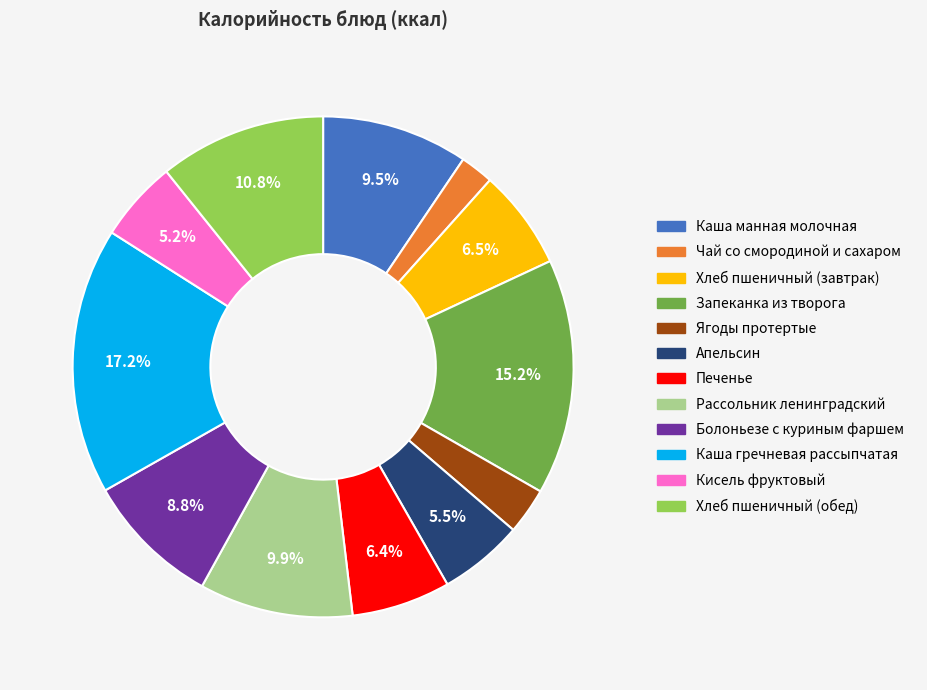

Do Каша манная молочная and Чай со смородиной и сахаром together represent more than half of the pie?

No